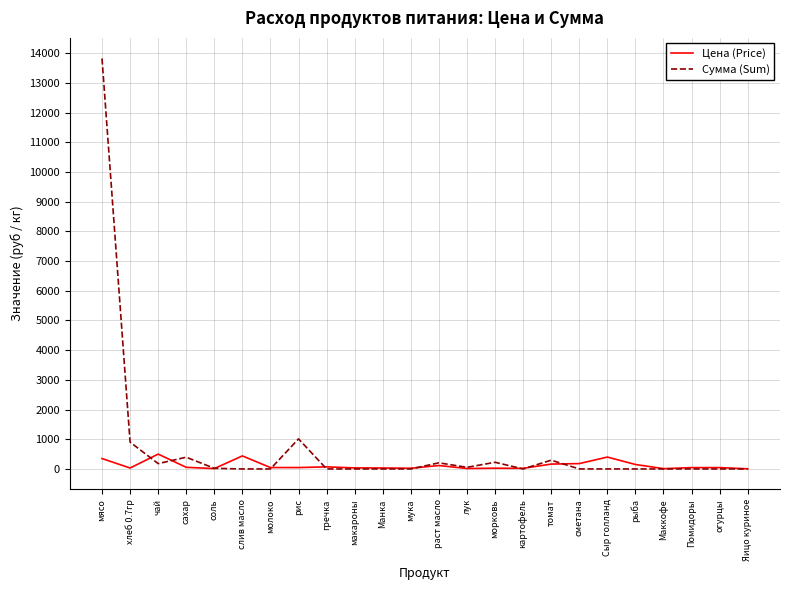

What is the approximate value of Цена (Price) at томат?

164.3